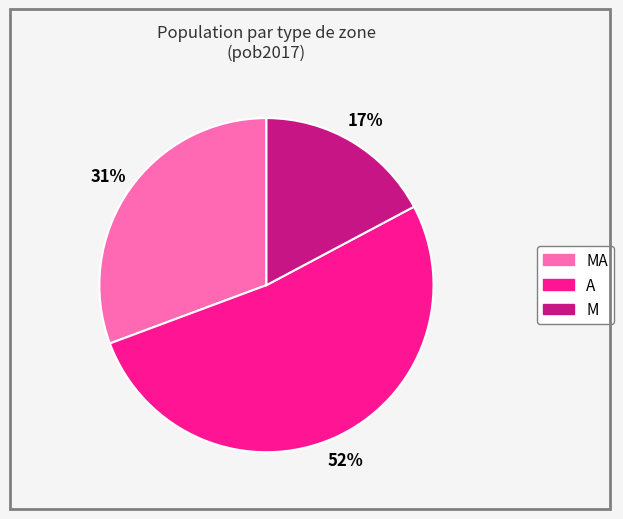

Count the number of slices in the pie.

3